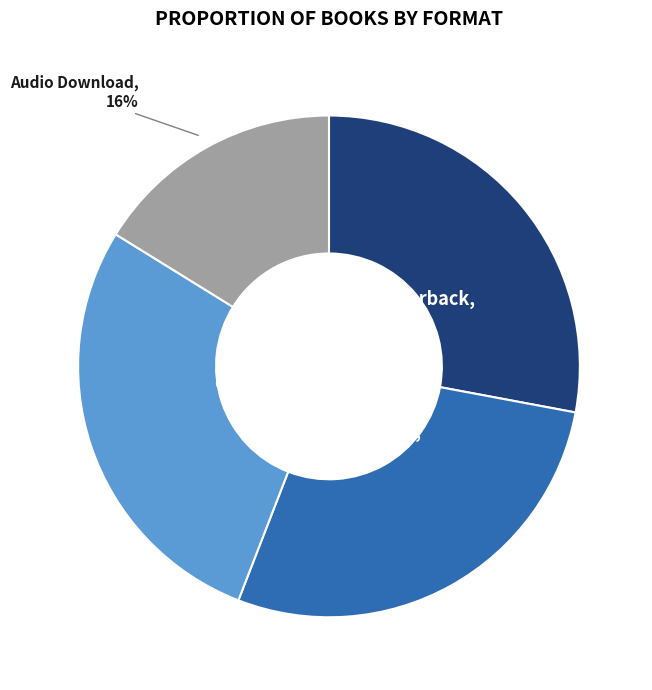

How many segments does this pie chart have?

4